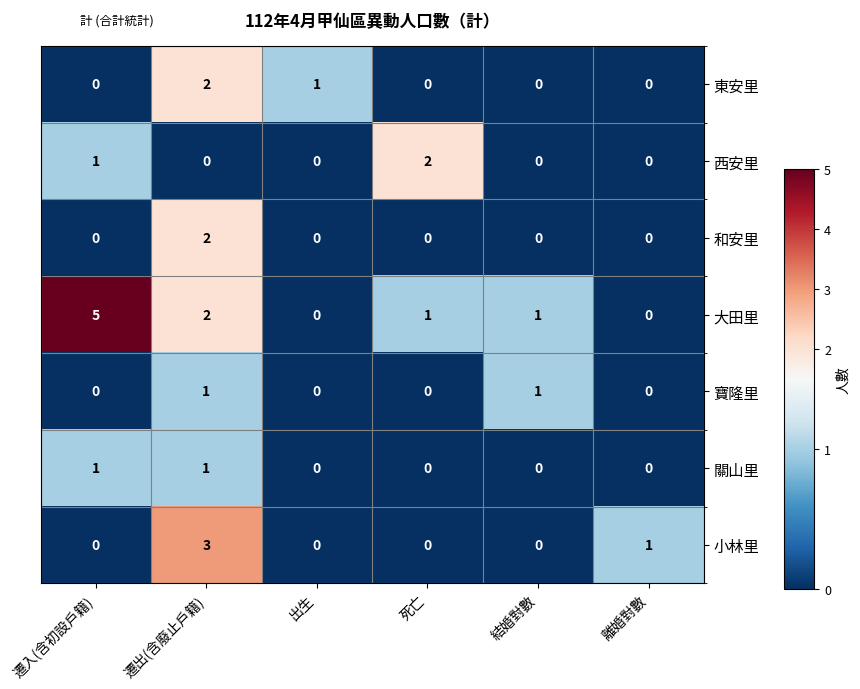

Which series has the widest spread of values?

大田里